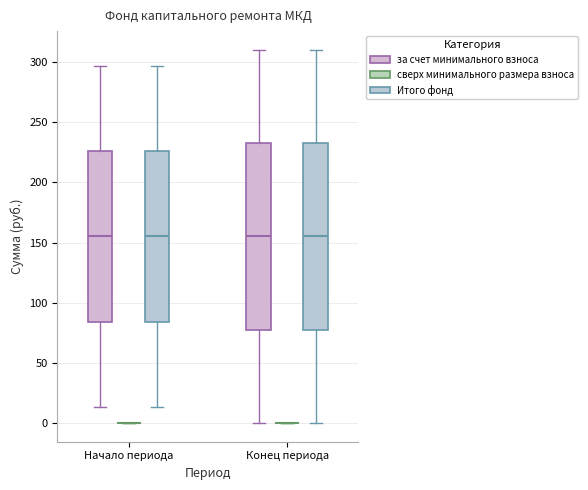

Reading left to right, transcribe this box plot: for each box, give where its median line is, the range the box spans, and where its two whiskers end, as read against the y-axis. The values are not printed on the chart, so give them approximately, as read against the axis.

Начало периода (за счет минимального взноса): median 155, box 85 to 225, whiskers 15 to 295
Начало периода (сверх минимального размера взноса): box collapsed to a line at 0, whiskers 0 to 0
Начало периода (Итого фонд): median 155, box 85 to 225, whiskers 15 to 295
Конец периода (за счет минимального взноса): median 155, box 80 to 235, whiskers 0 to 310
Конец периода (сверх минимального размера взноса): box collapsed to a line at 0, whiskers 0 to 0
Конец периода (Итого фонд): median 155, box 80 to 235, whiskers 0 to 310